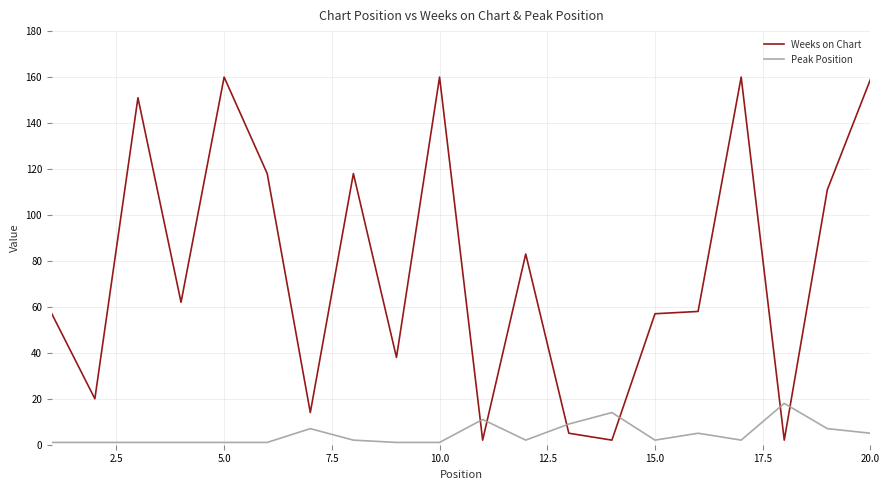

True or false: Weeks on Chart and Peak Position cross at least once.

True